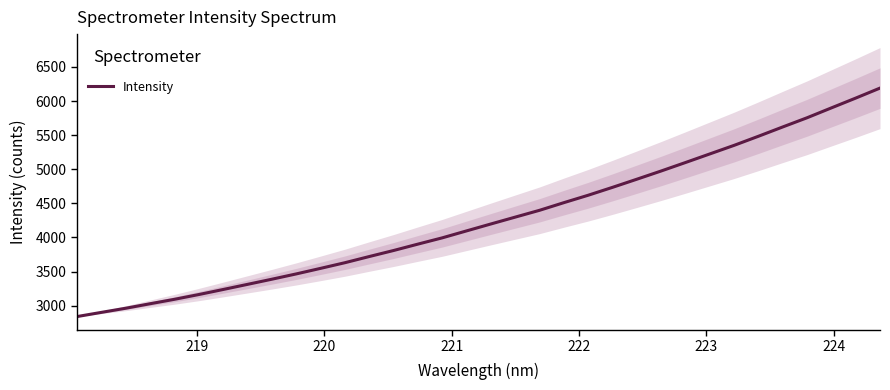

What is the average value?

4274.9